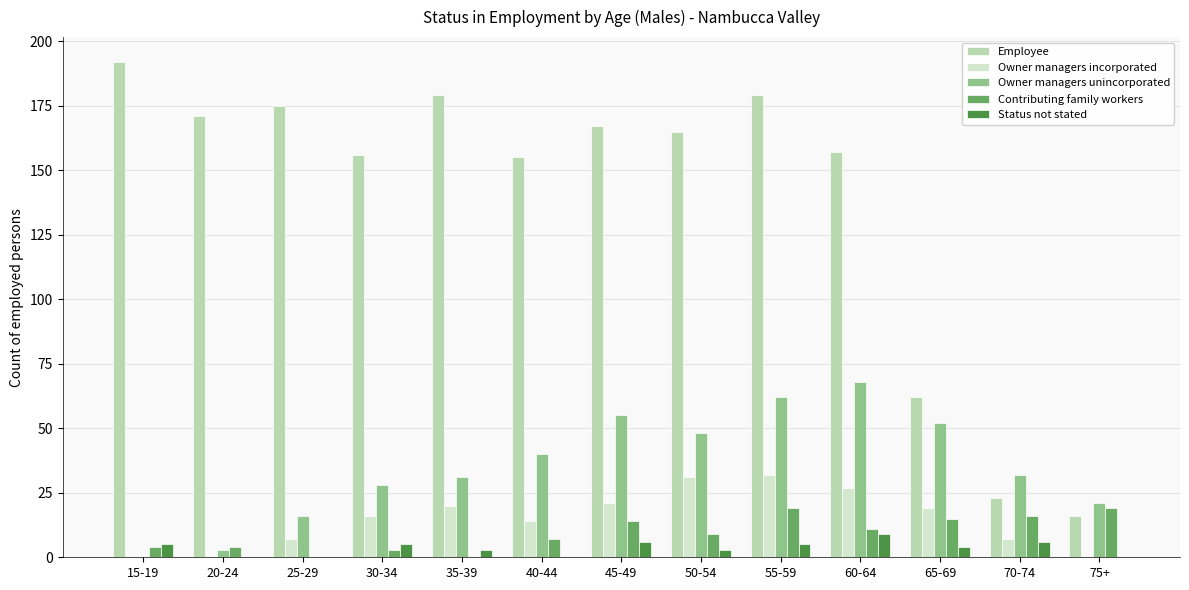

The value of Owner managers incorporated at 75+ is -11. True or false?

False